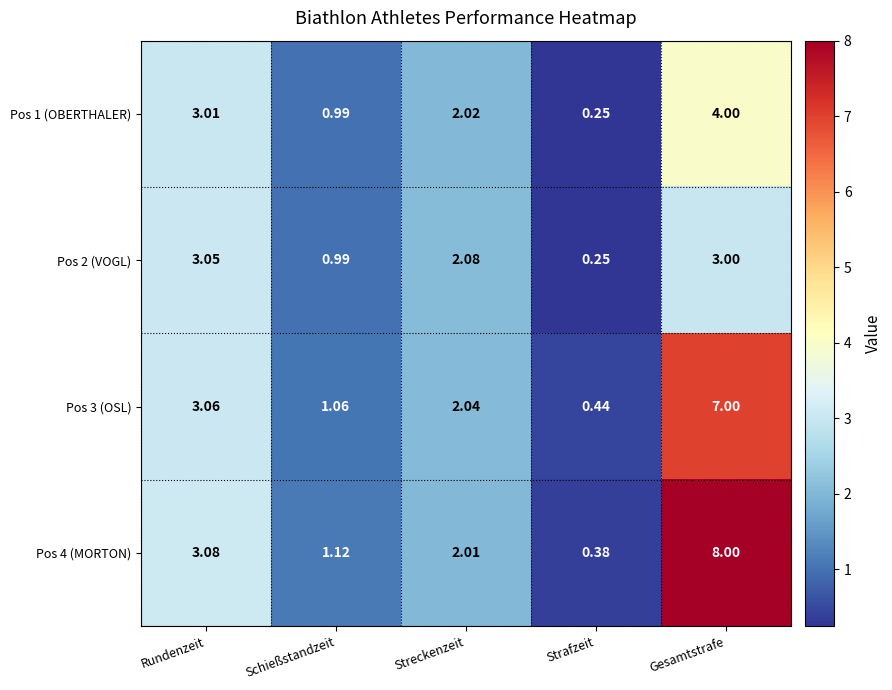

Is the value of Pos 3 (OSL) at Strafzeit greater than the value of Pos 1 (OBERTHALER) at Streckenzeit?

No